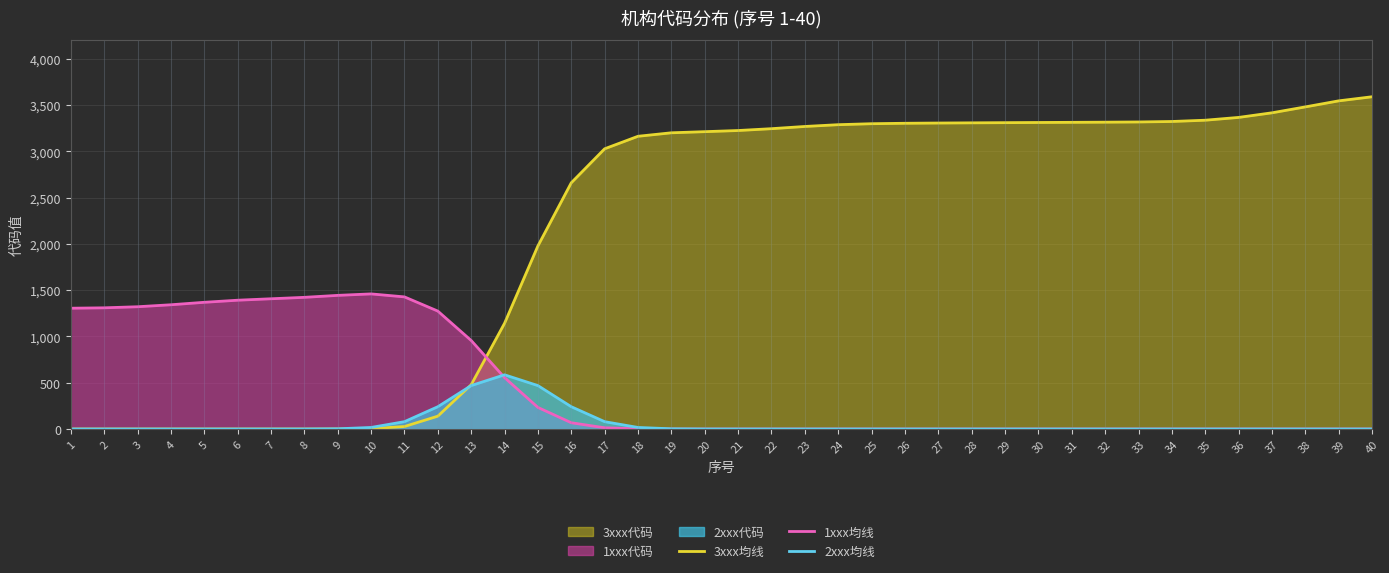

What is the difference between the second highest and minimum values in the 1xxx均线 series?

1444.4